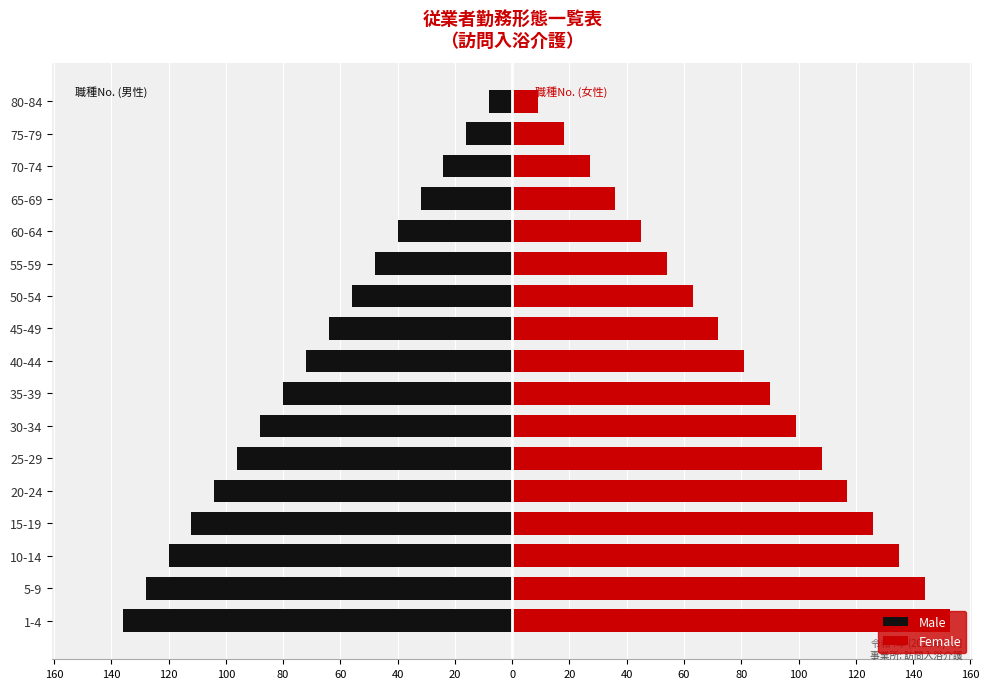

What is the difference between the Male values at 10-14 and 15-19?

8